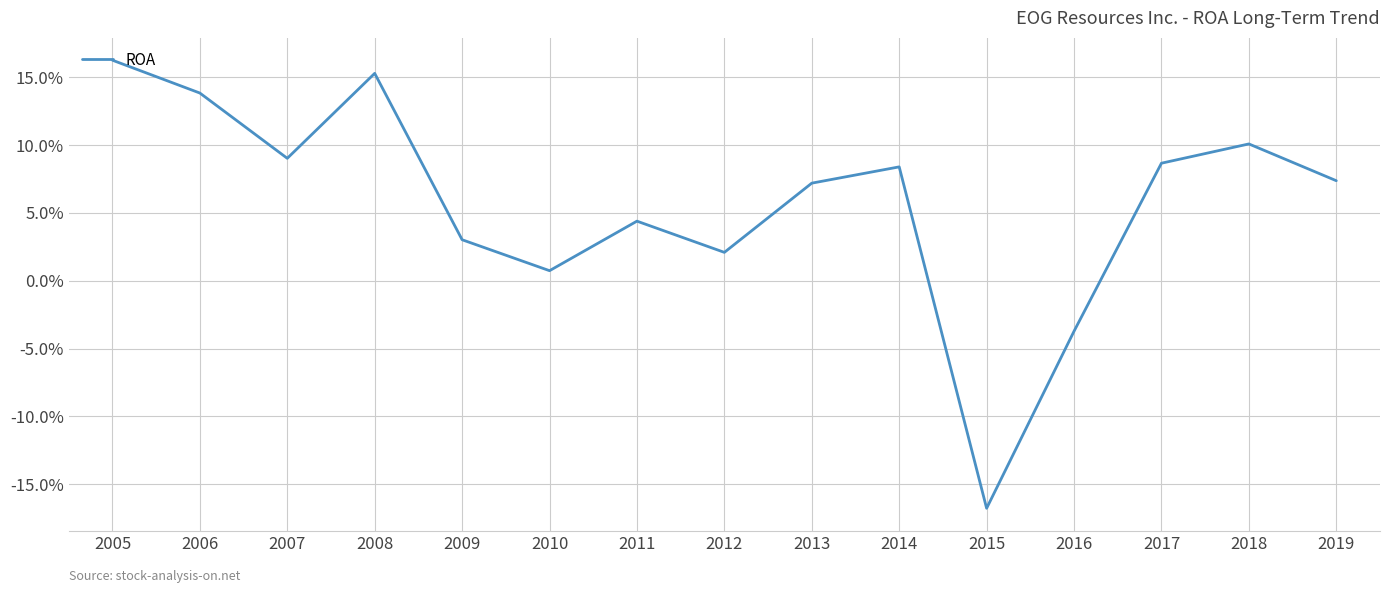

Does the chart display data point markers on the line(s)?

No